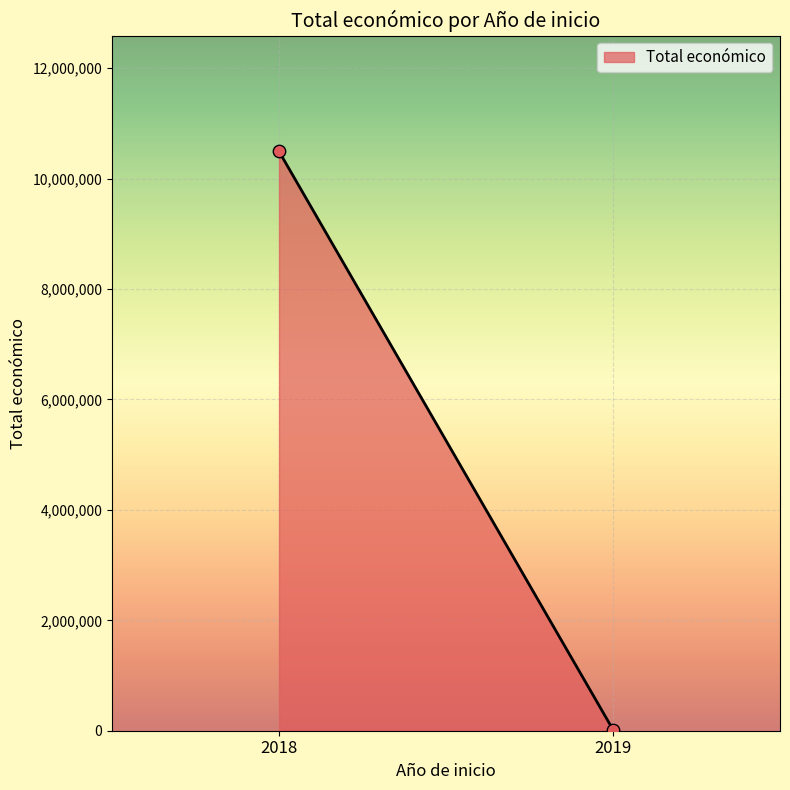

What is the range of Y values (max minus min)?

10473271